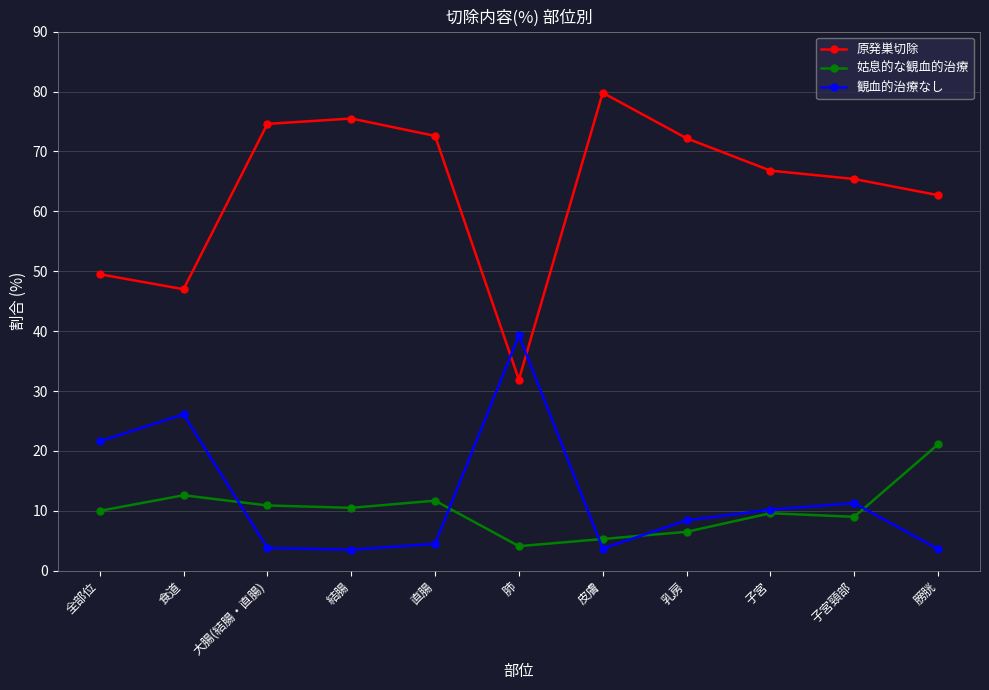

What is the sum of the 姑息的な観血的治療 values at 子宮頸部 and 全部位?

19.0